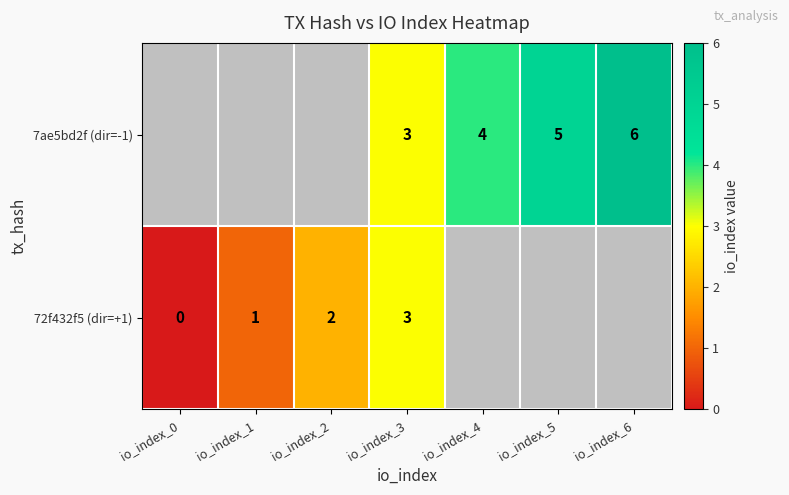

The value of 72f432f5 (dir=+1) at io_index_1 is 0. True or false?

False